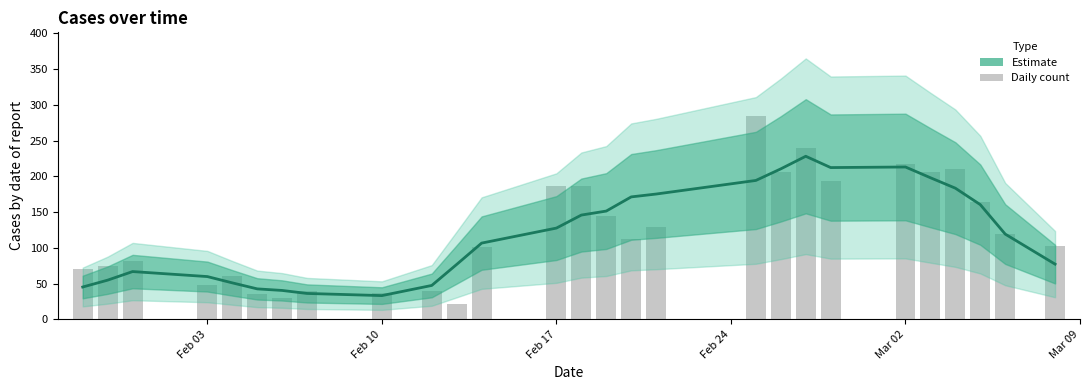

The Estimate series shows 59.8 at Feb 03. True or false?

True